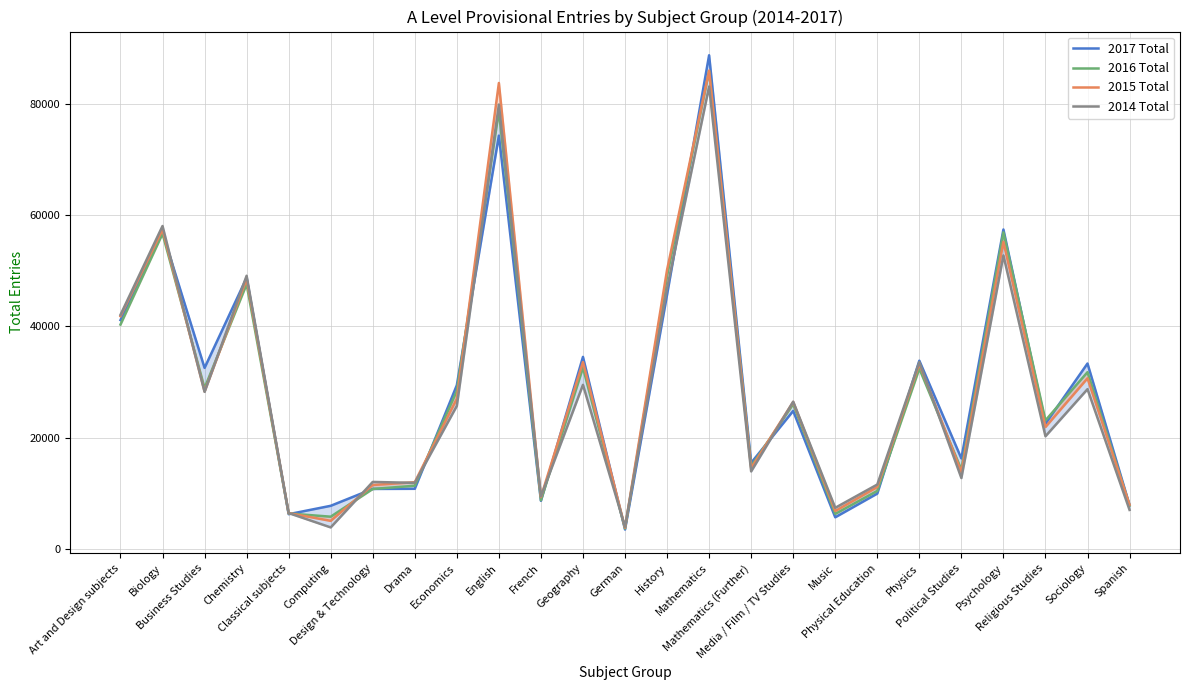

True or false: 2016 Total has a value of 3332 at Music.

False